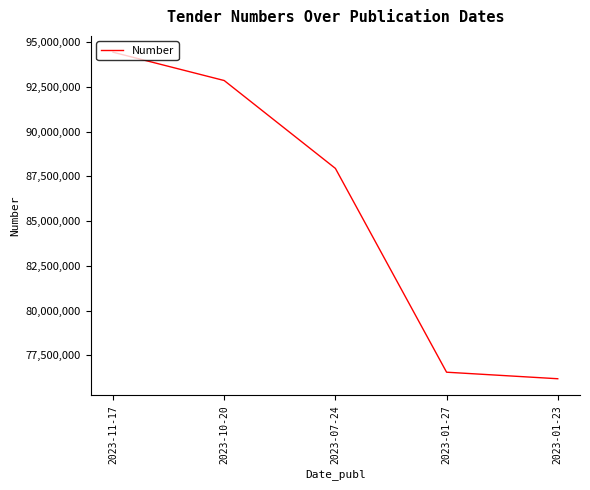

Which has a higher value, 2023-07-24 or 2023-01-27?

2023-07-24